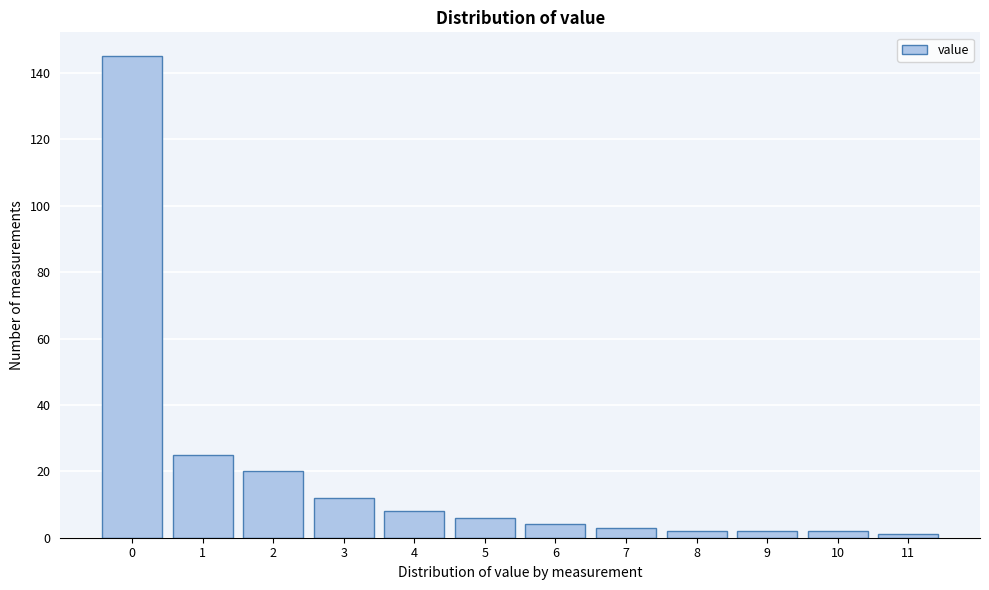

How tall is the bar that spans 5.5 to 6.5 on the x-axis? The values are not printed on the chart, so give them approximately, as read against the axis.

4